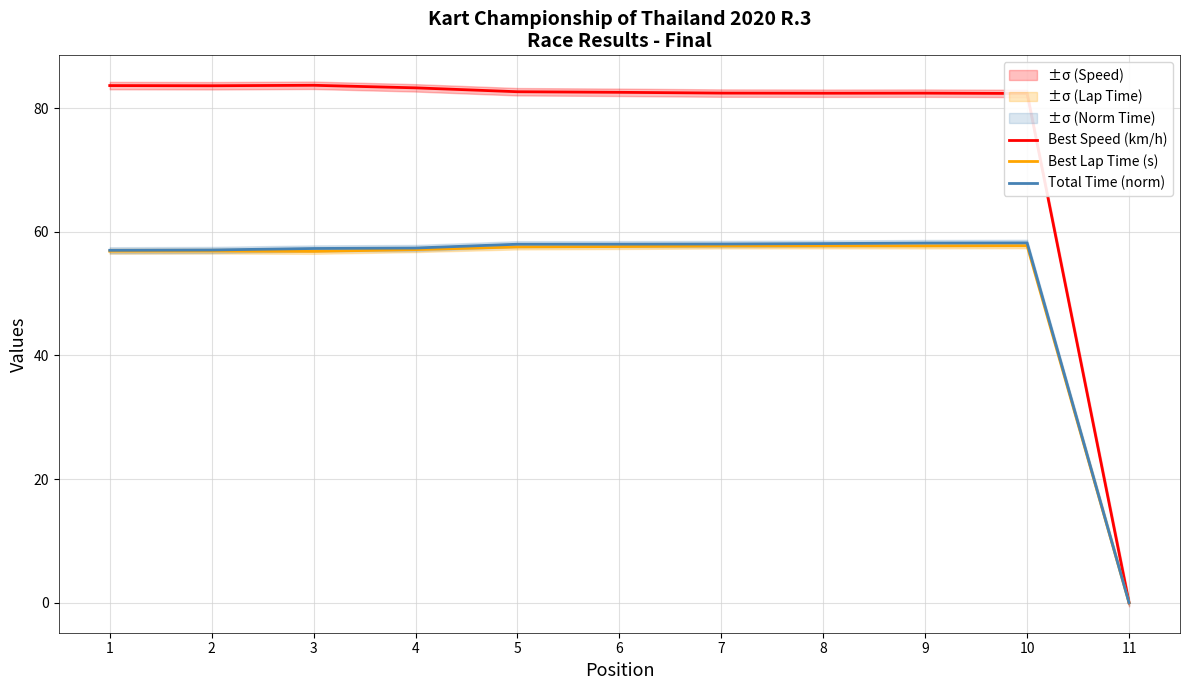

How many distinct data groups are displayed?

3